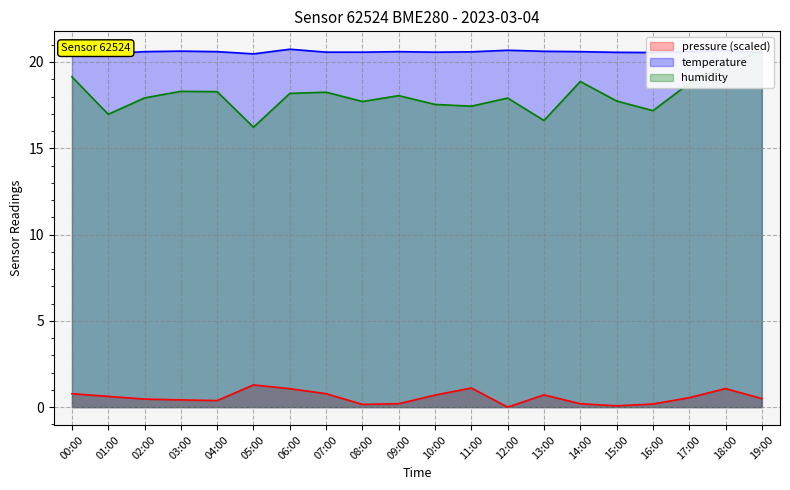

What is the value of the humidity point at the 17th from the left?

17.2